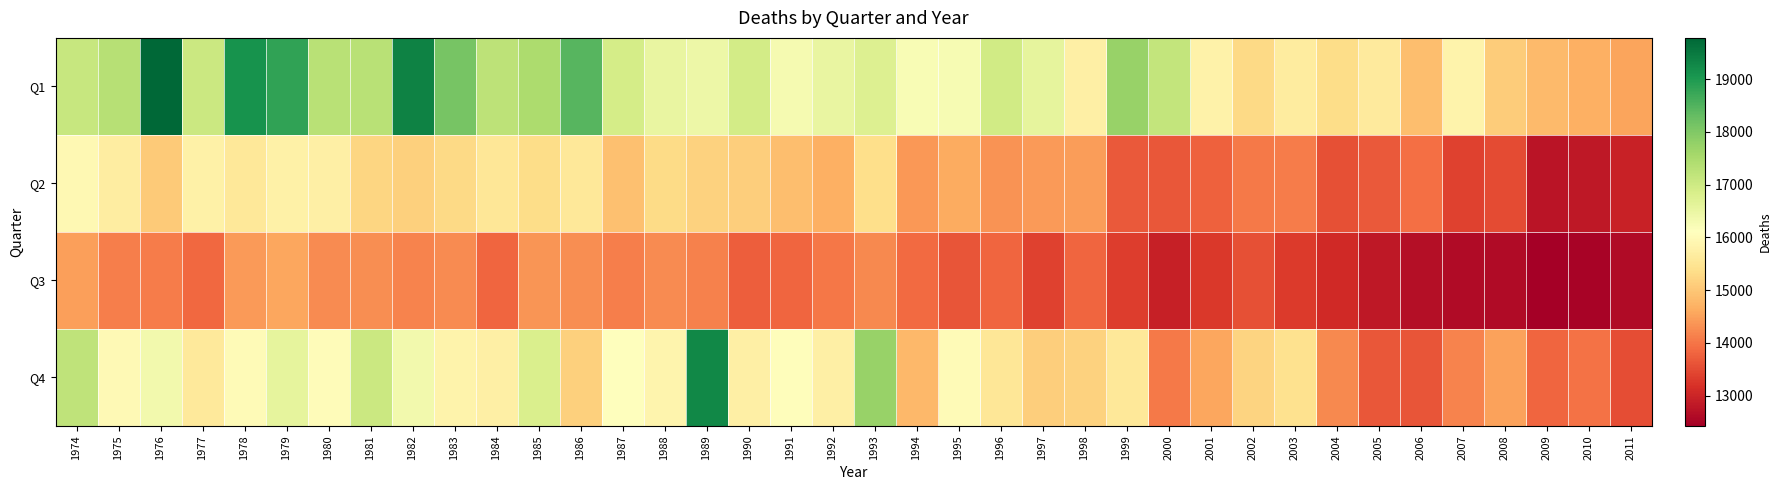

Rank the series by their average value, from highest to lowest.

Q1, Q4, Q2, Q3